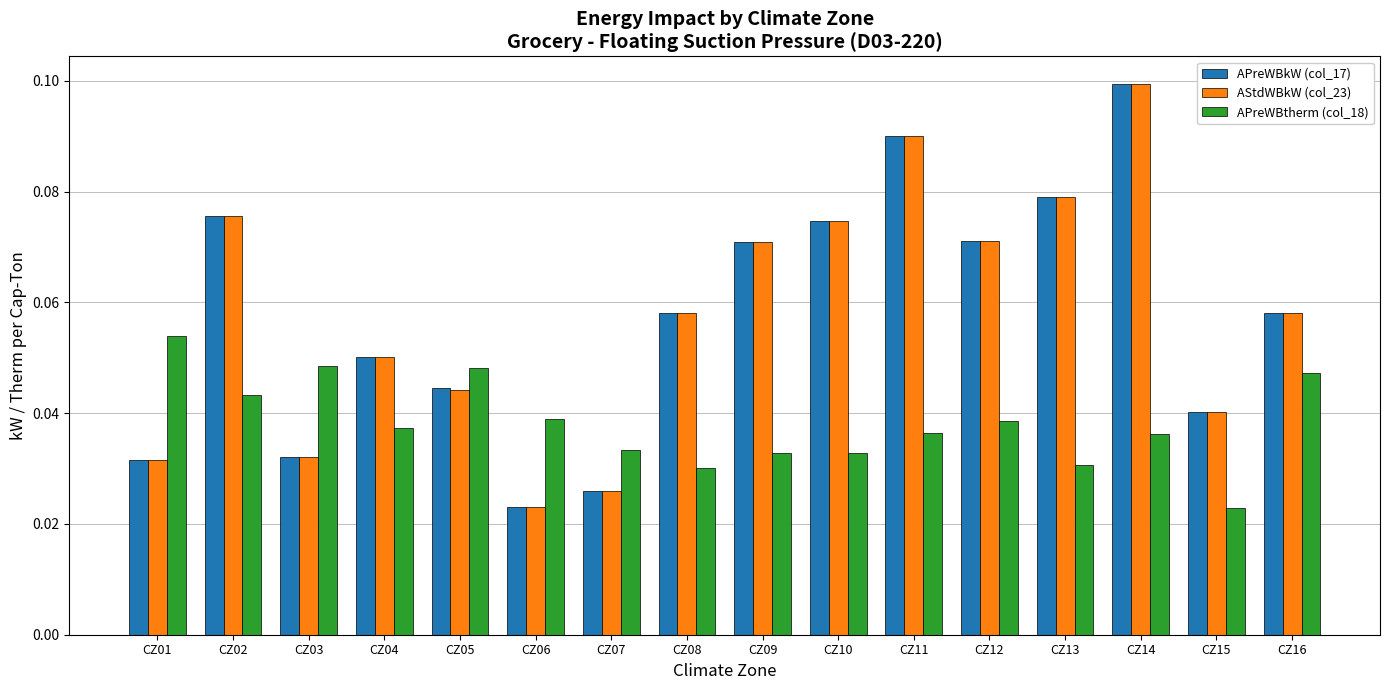

How many bars are there in total?

48